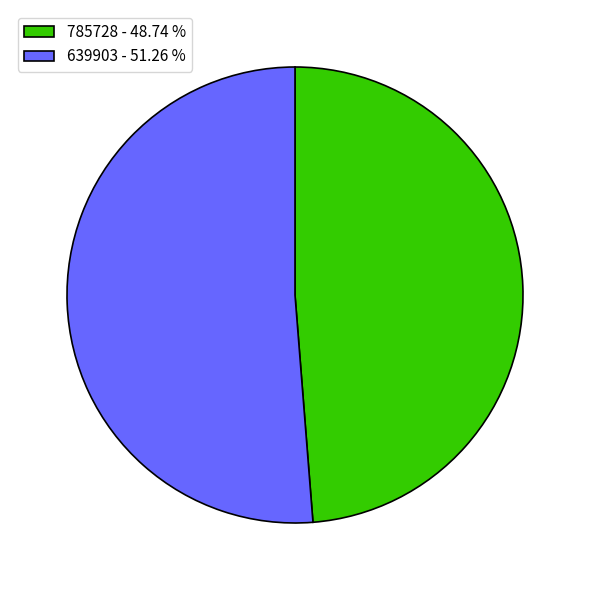

Which slice is the smallest?

785728